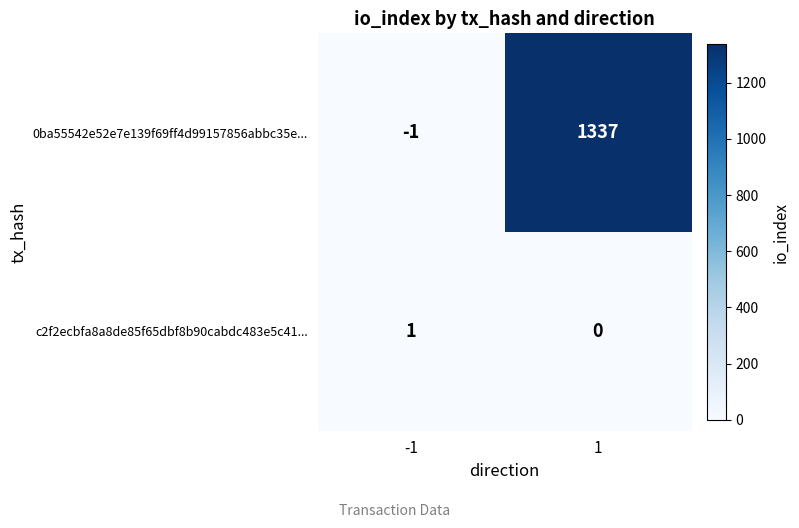

Reading left to right, transcribe all the data shown in this chart.

0ba55542e52e7e139f69ff4d99157856abbc35e...: -1	1337
c2f2ecbfa8a8de85f65dbf8b90cabdc483e5c41...: 1	0